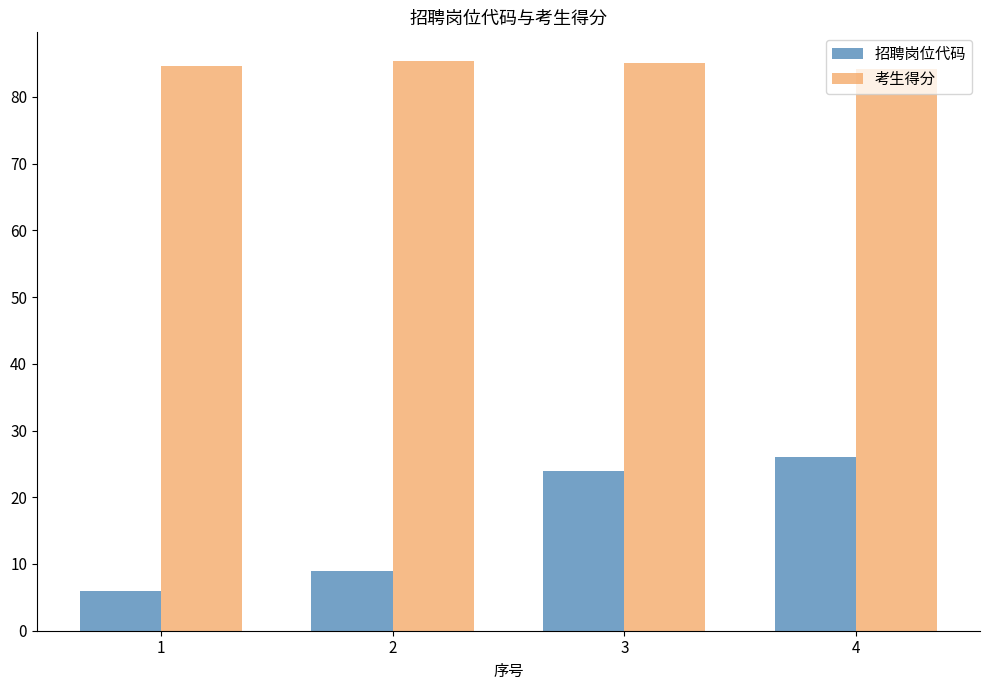

What value does the 考生得分 series have at 4?

84.2